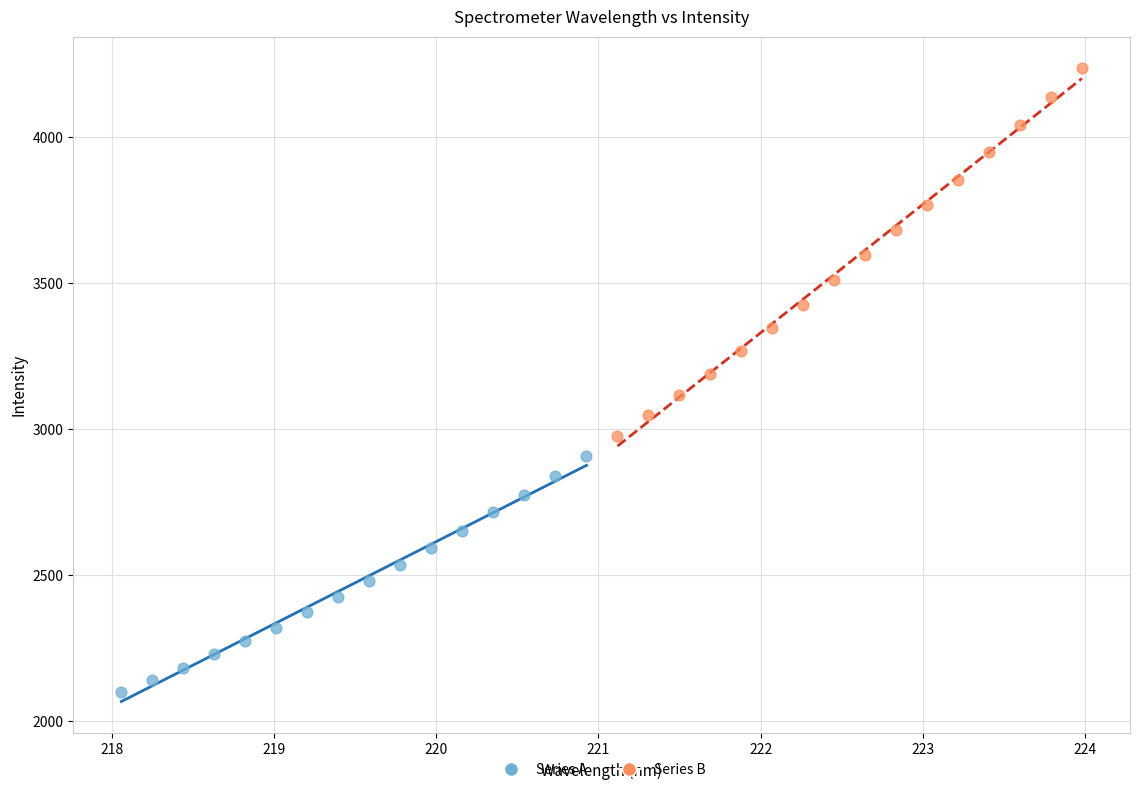

Which series contains the lowest Y value?

Series A